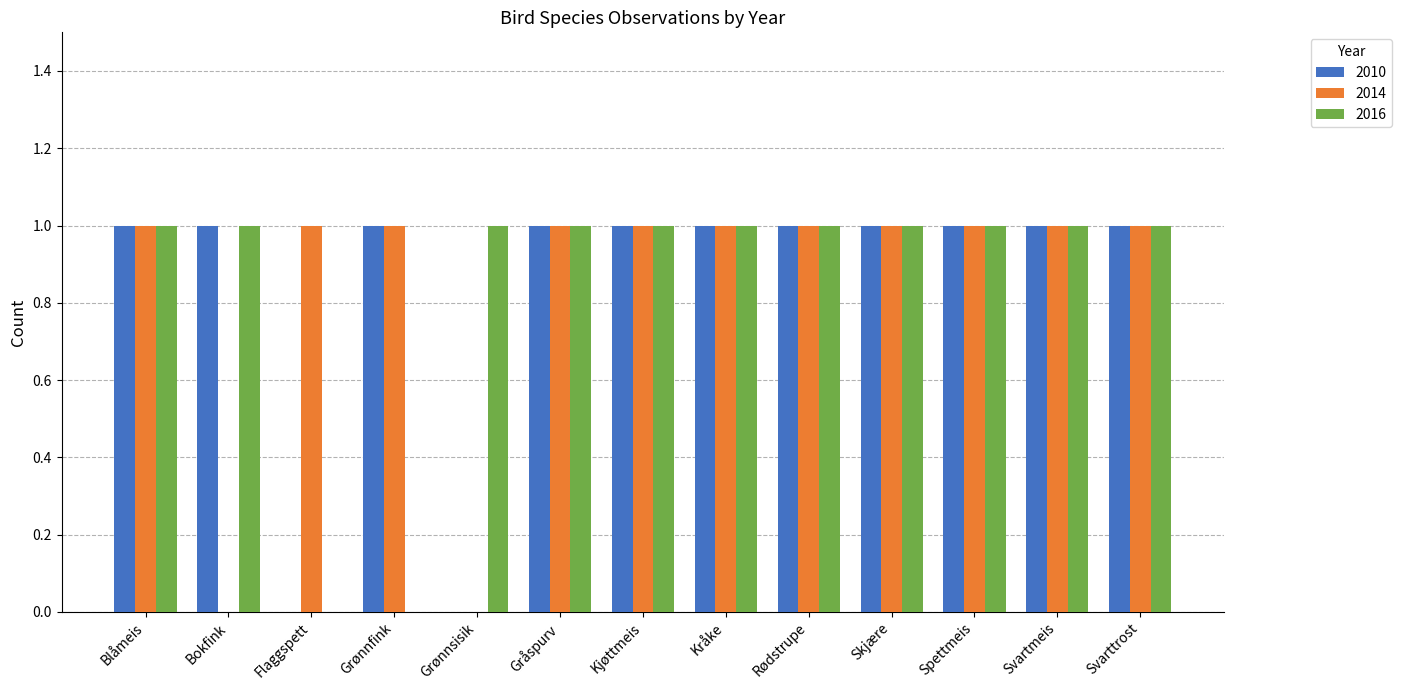

What is the maximum value shown in the chart?

1